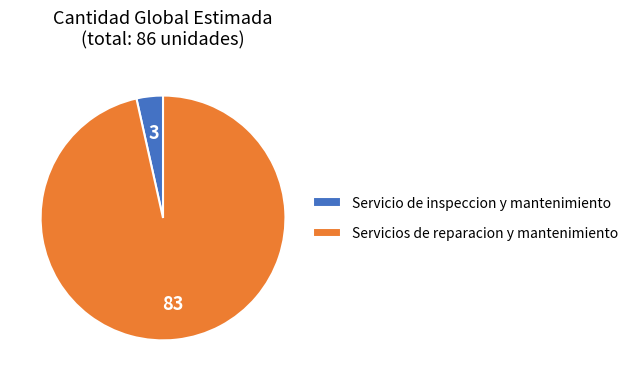

Rank the categories by value from highest to lowest.

Servicios de reparacion y mantenimiento, Servicio de inspeccion y mantenimiento